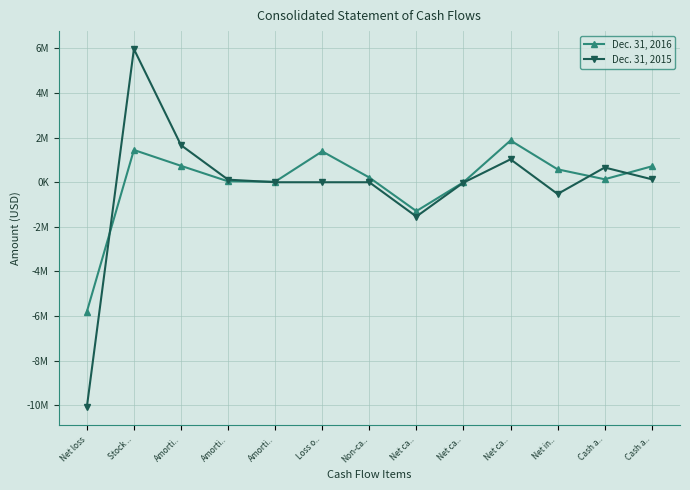

At which category is the sum across all series the highest?

Stock ..